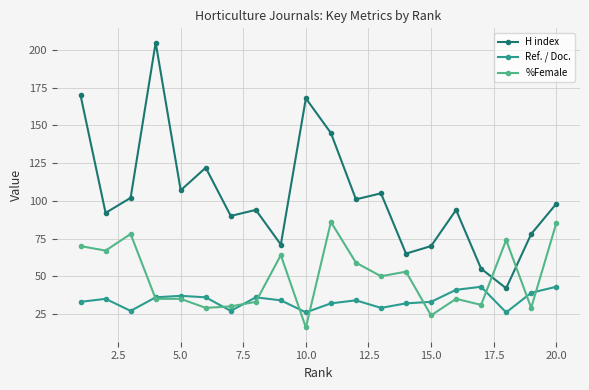

List the series in order of their overall mean, highest first.

H index, %Female, Ref. / Doc.